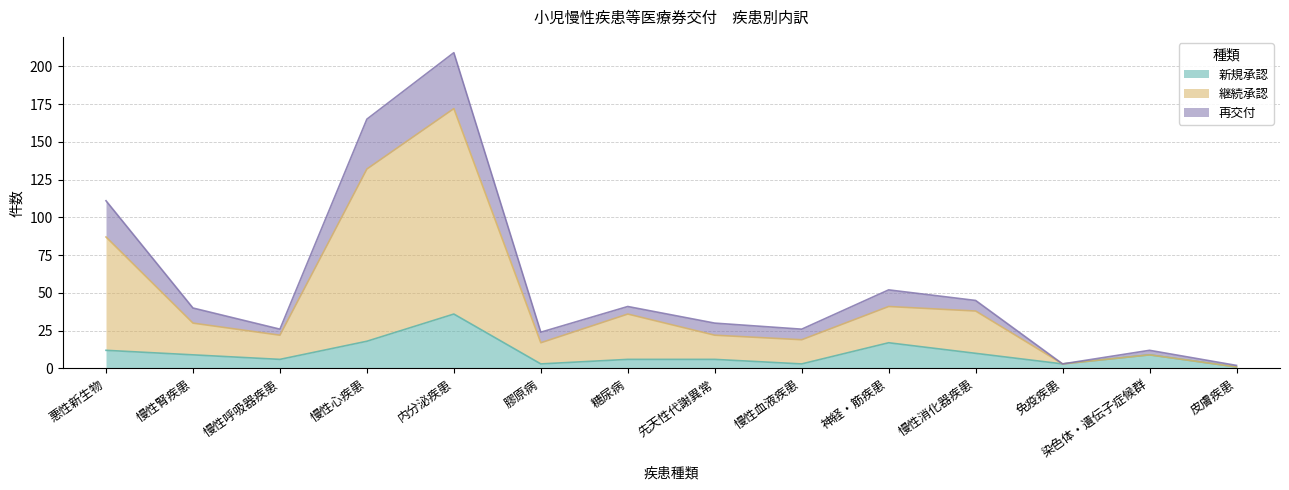

True or false: 新規承認 and 継続承認 intersect in this chart.

False